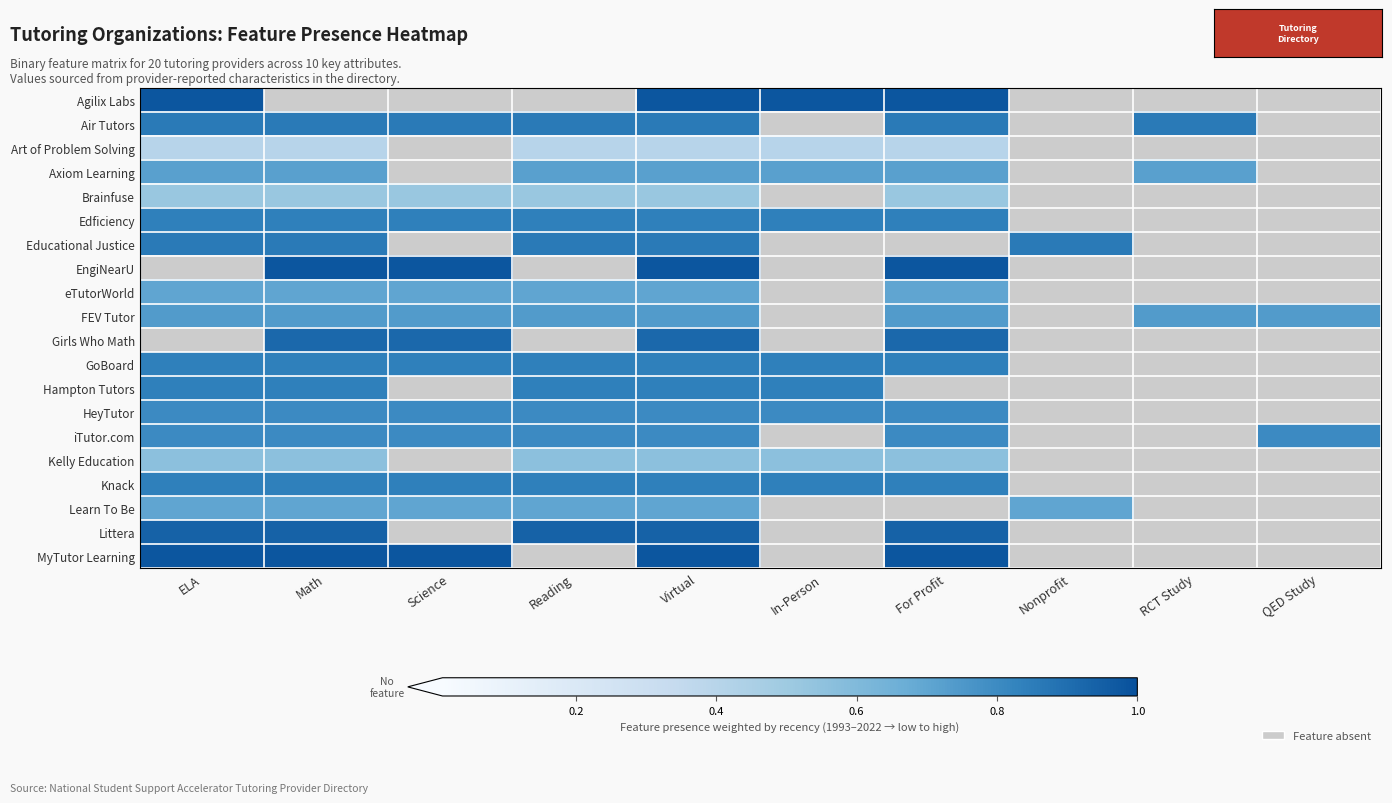

Is it true that eTutorWorld equals 1 at Reading?

False